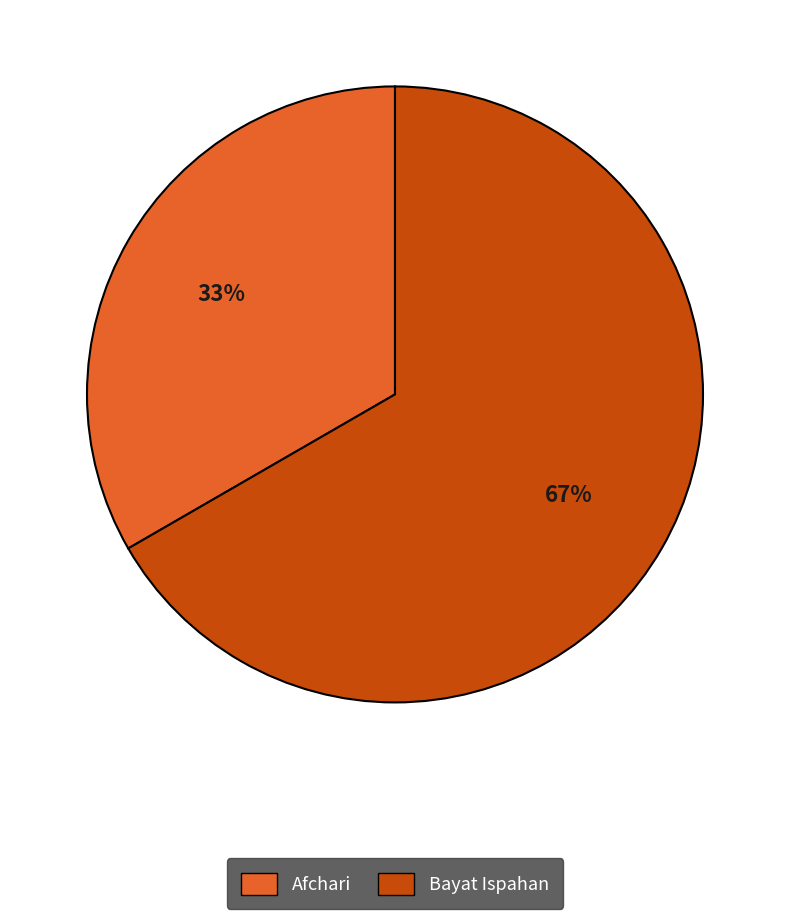

Which slice is the largest?

Bayat Ispahan